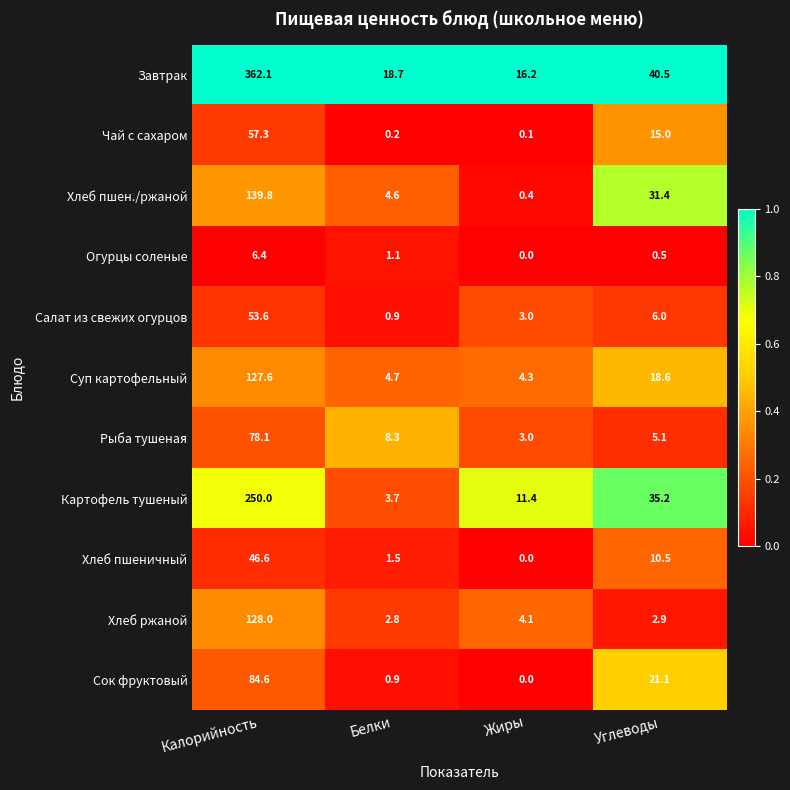

Which series has the largest total across all categories?

Завтрак